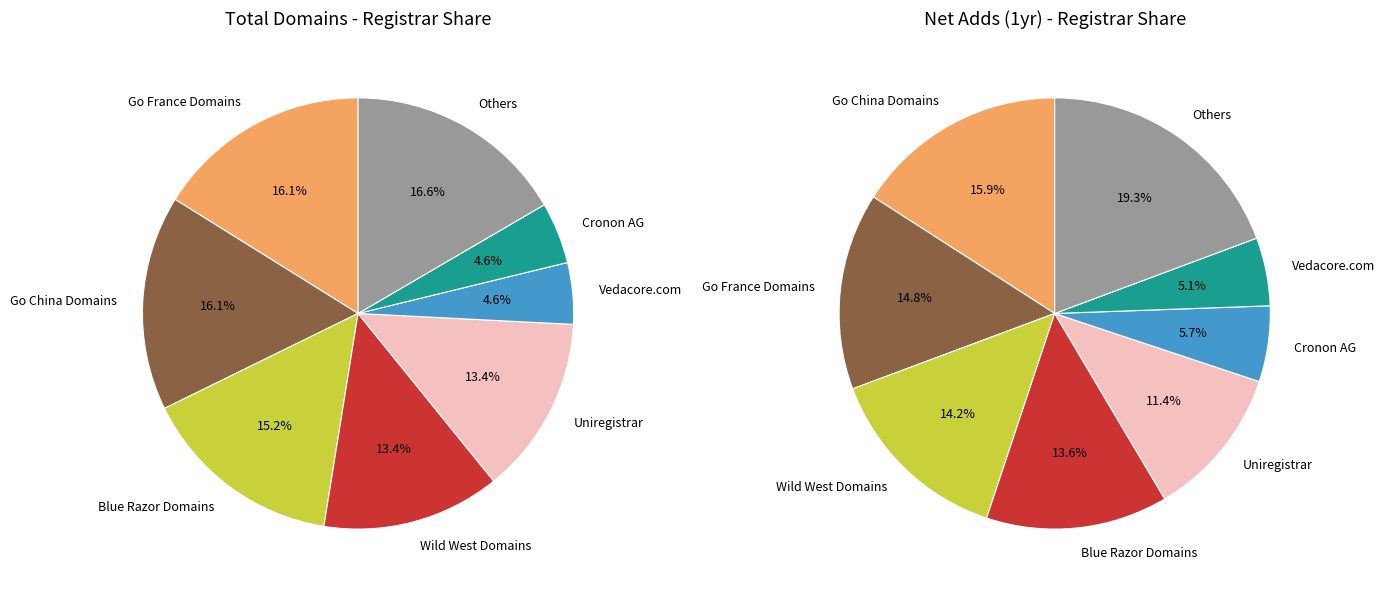

Does EuroDNS represent more than half of the total?

No